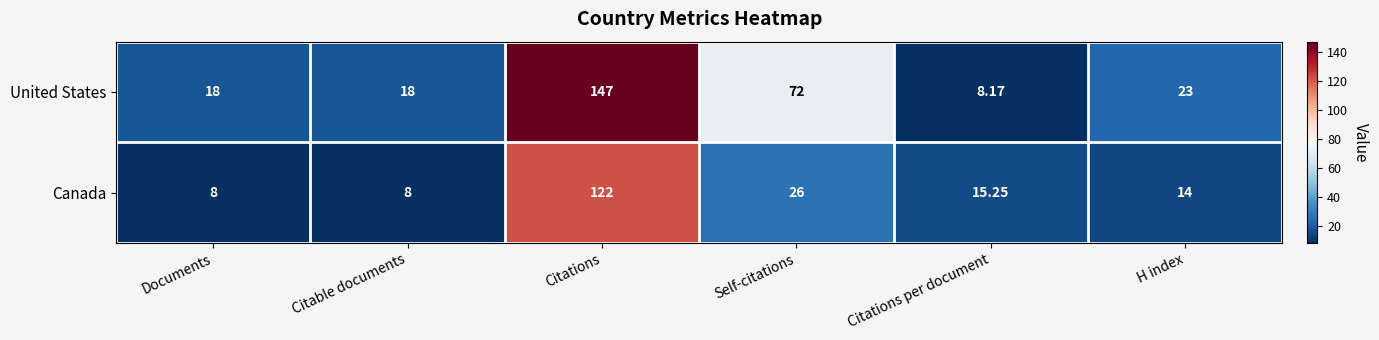

Rank the series by their maximum value, from lowest to highest.

Canada, United States